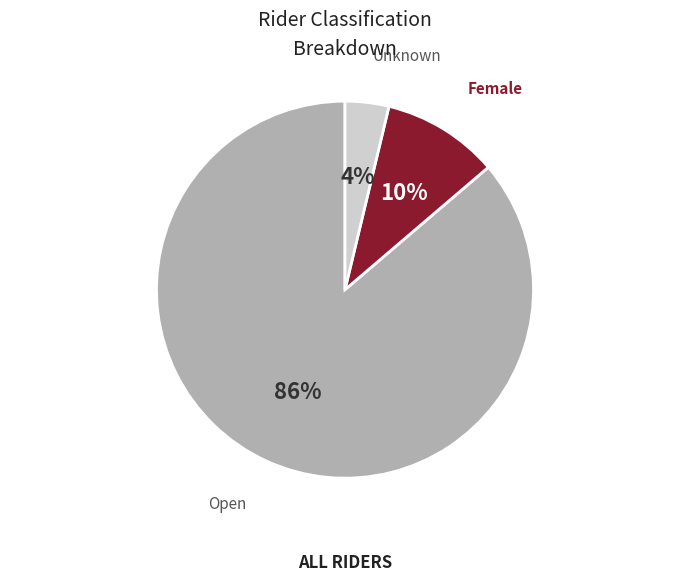

How many segments does this pie chart have?

3